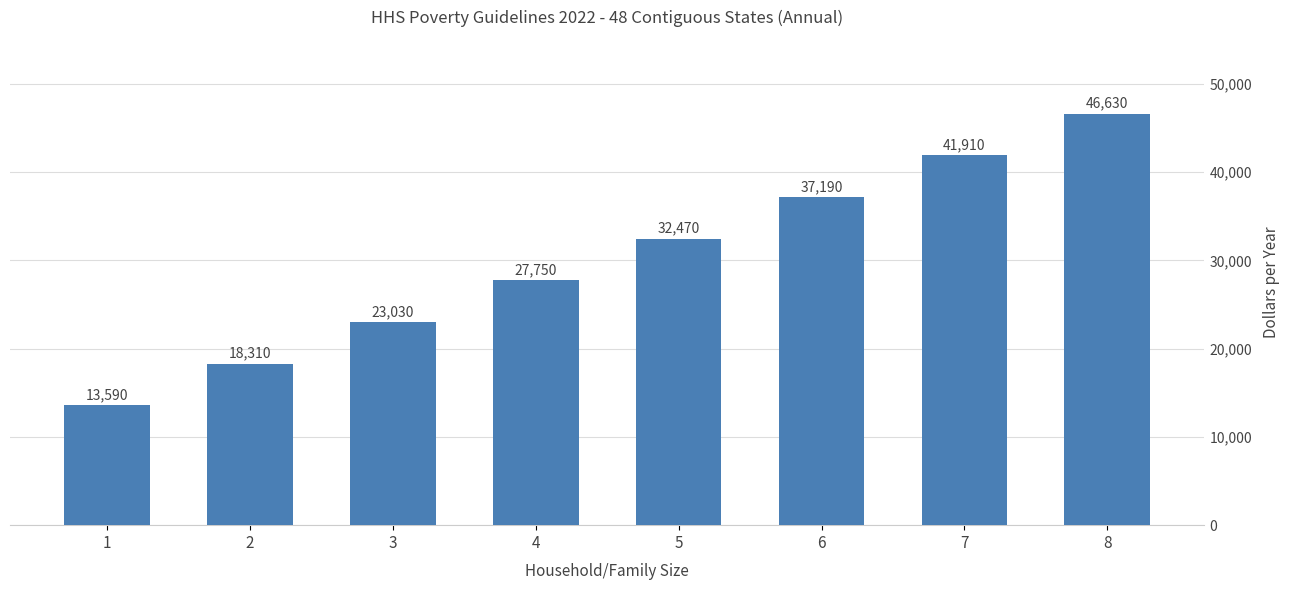

Which label corresponds to the largest value in the chart?

8